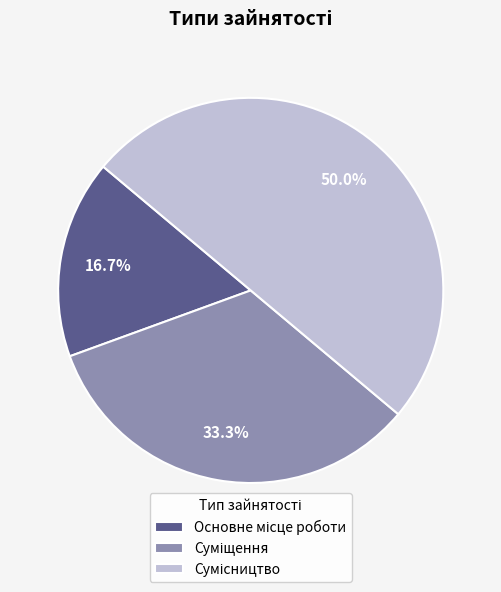

Is it true that Основне місце роботи is 30% of the pie?

False